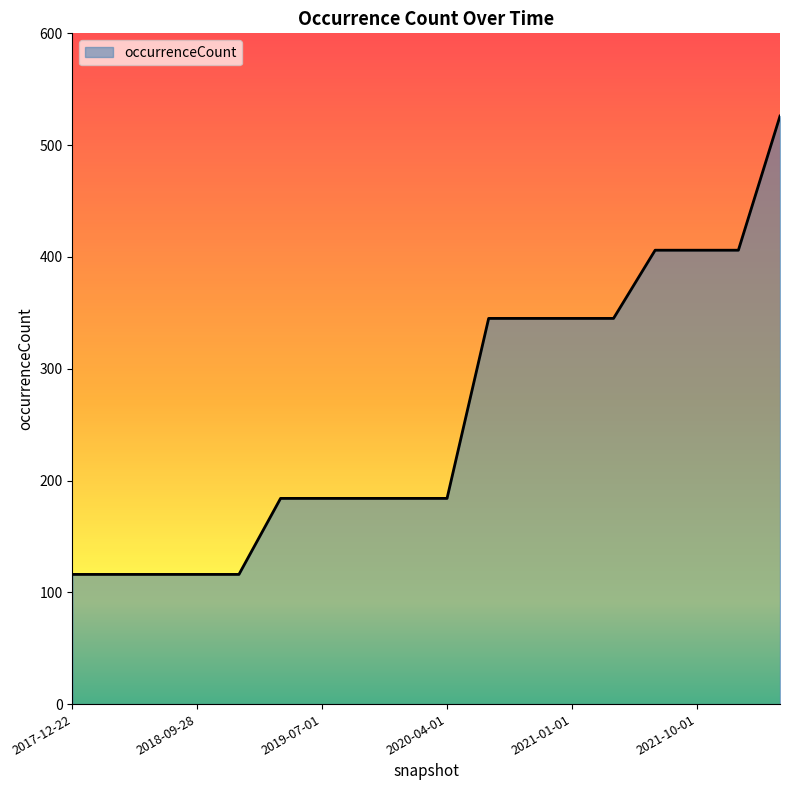

What is the average value?

257